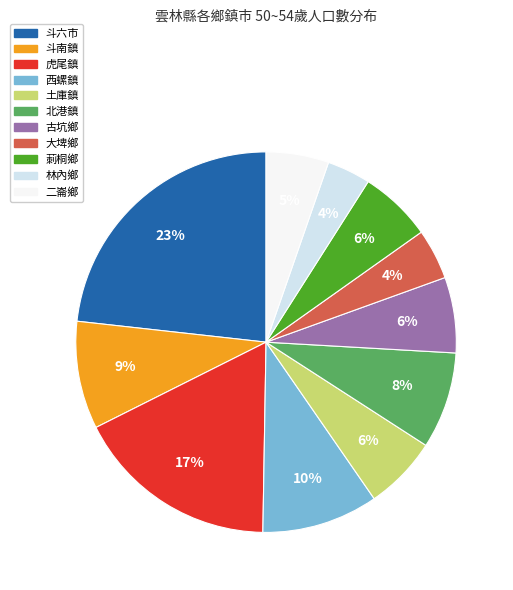

Does any single category account for the majority?

No